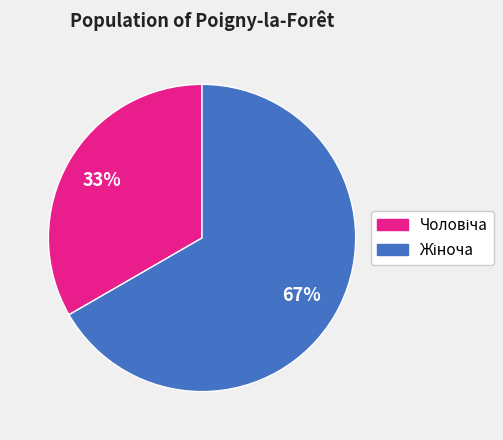

Is there any slice that represents more than half of the pie?

Yes